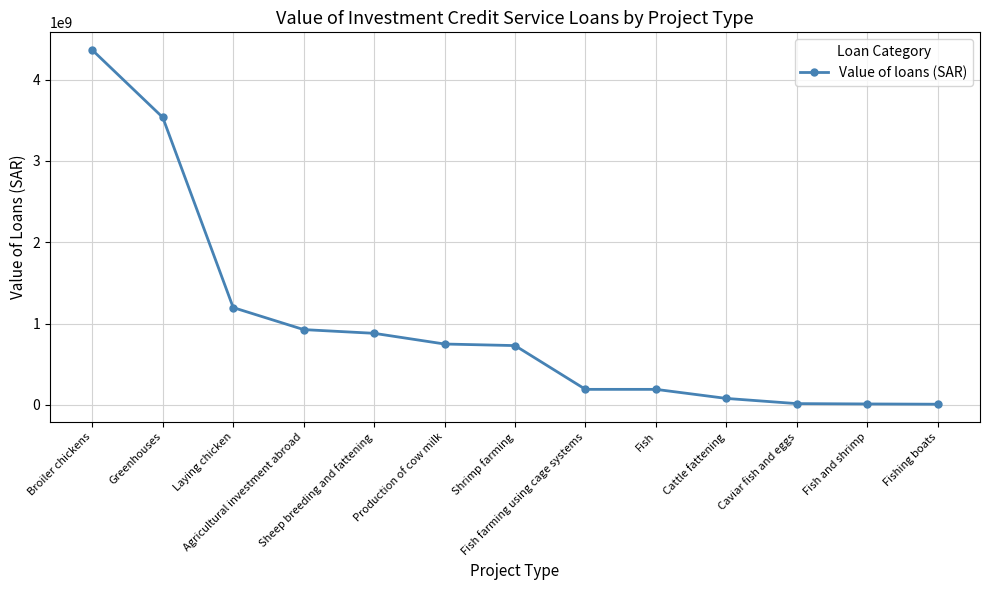

What is the greatest value displayed?

4363112428